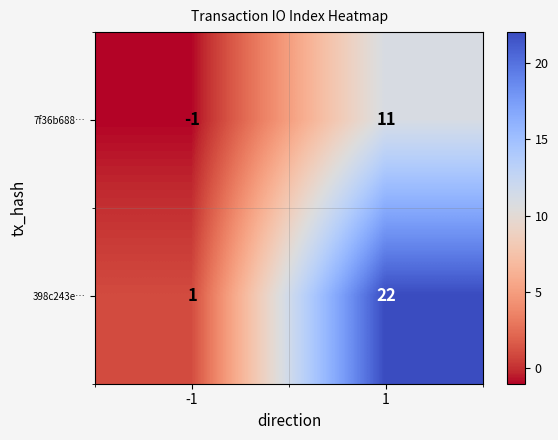

What is the difference between the 398c243e… values at 1 and -1?

21